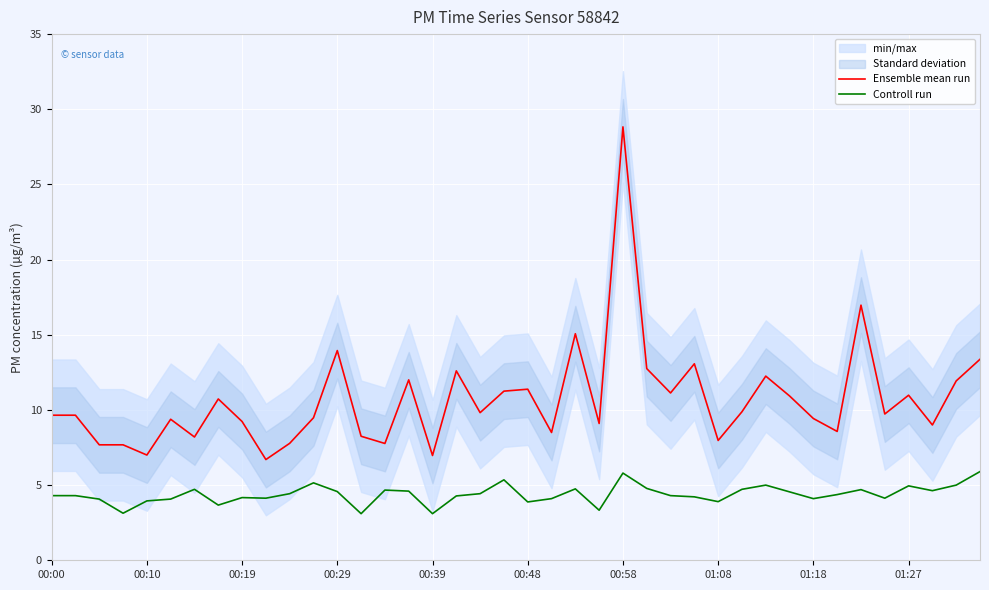

Which category has the highest value in the Ensemble mean run series?

00:58